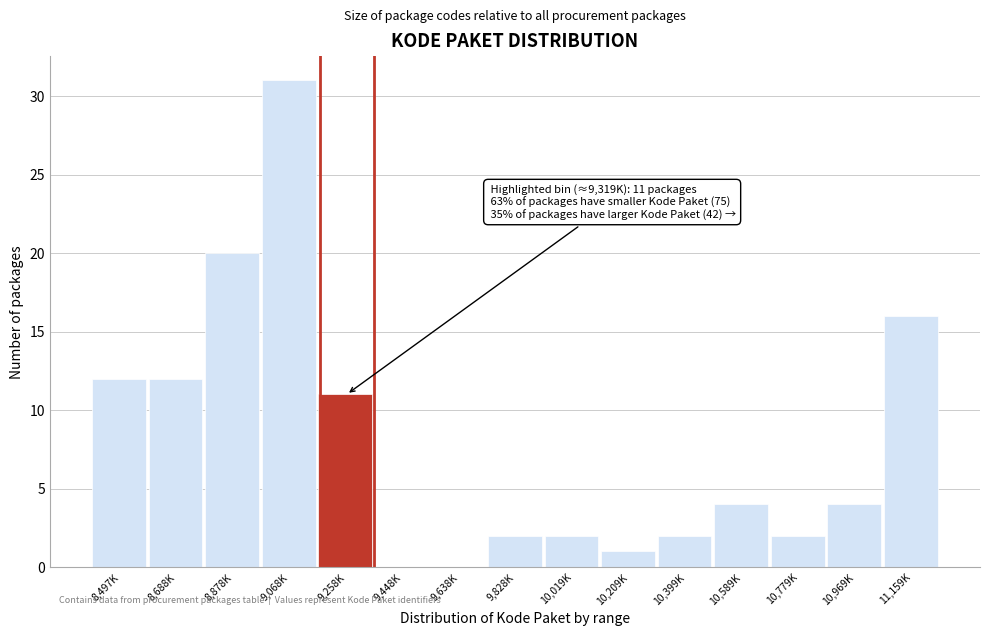

Reading left to right, extract all data points from this chart.

8,497K=12	8,688K=12	8,878K=20	9,068K=31	9,258K=11	9,448K=0	9,638K=0	9,828K=2	10,019K=2	10,209K=1	10,399K=2	10,589K=4	10,779K=2	10,969K=4	11,159K=16